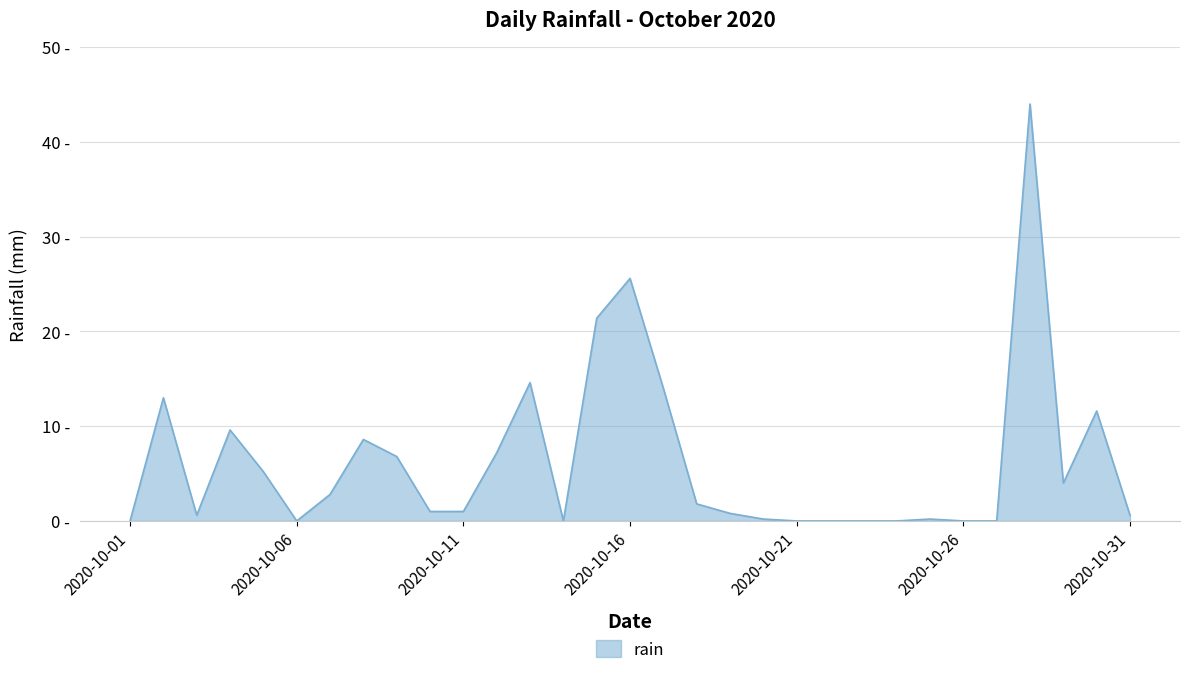

Does the chart display data point markers on the line(s)?

No